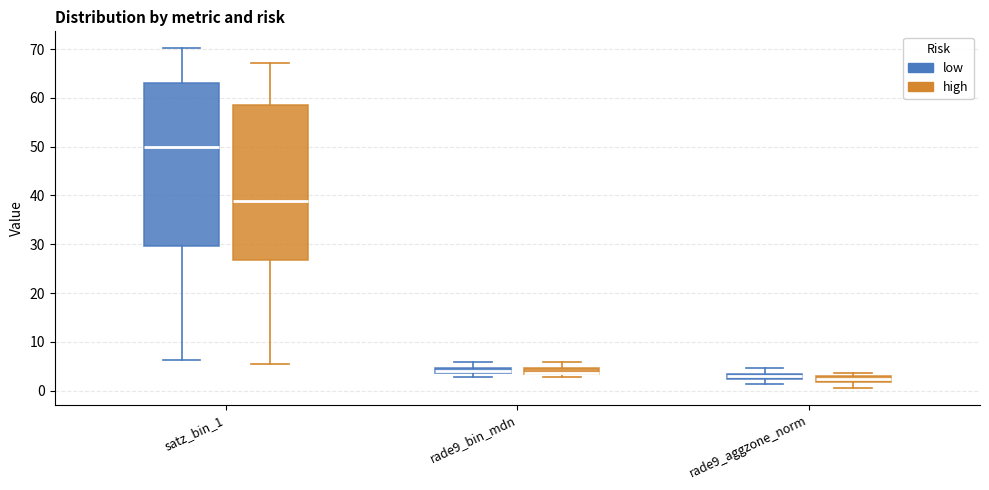

Comparing the boxes themselves (not the whiskers), which one is the tallest?

satz_bin_1 (low)